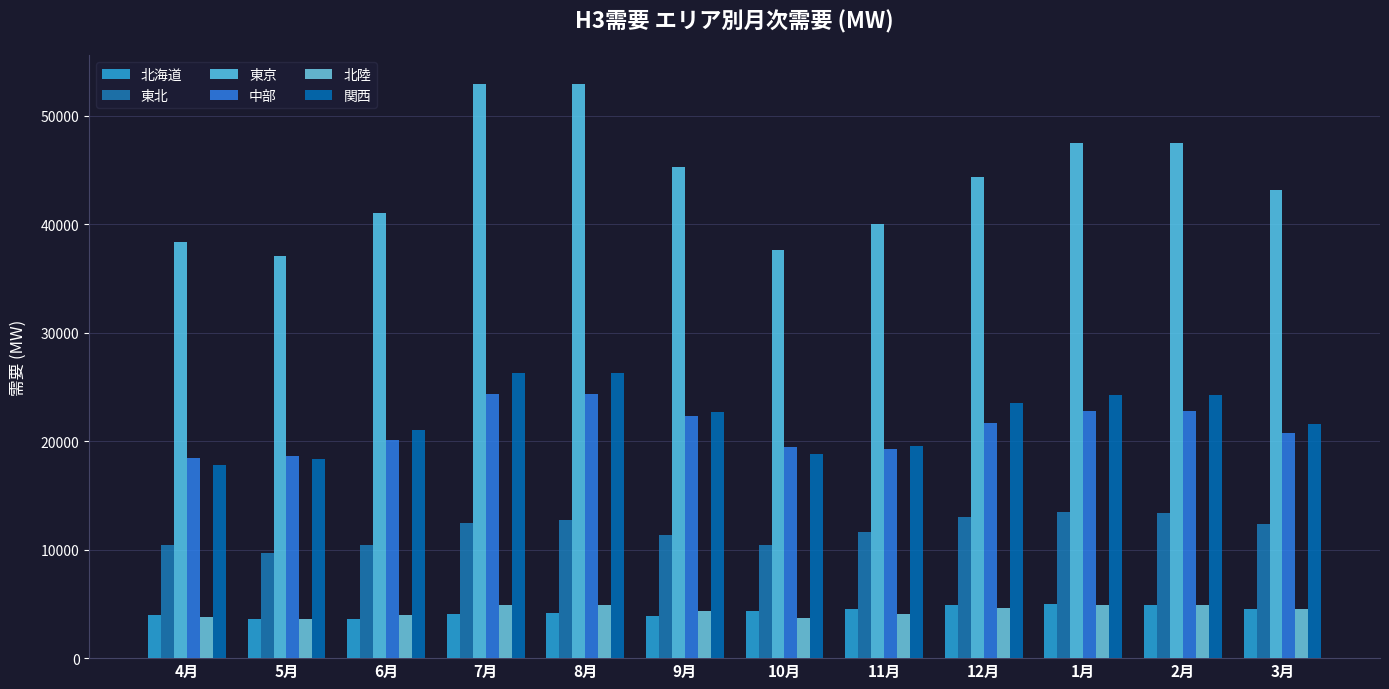

At which label is 東北 closest to 11598?

11月